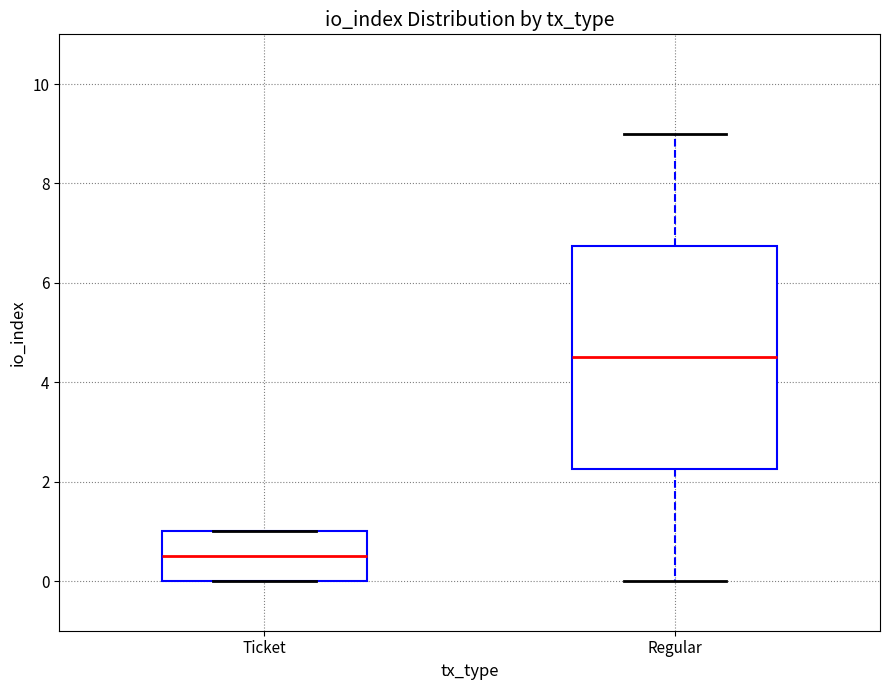

Which box's median line is the lowest?

Ticket